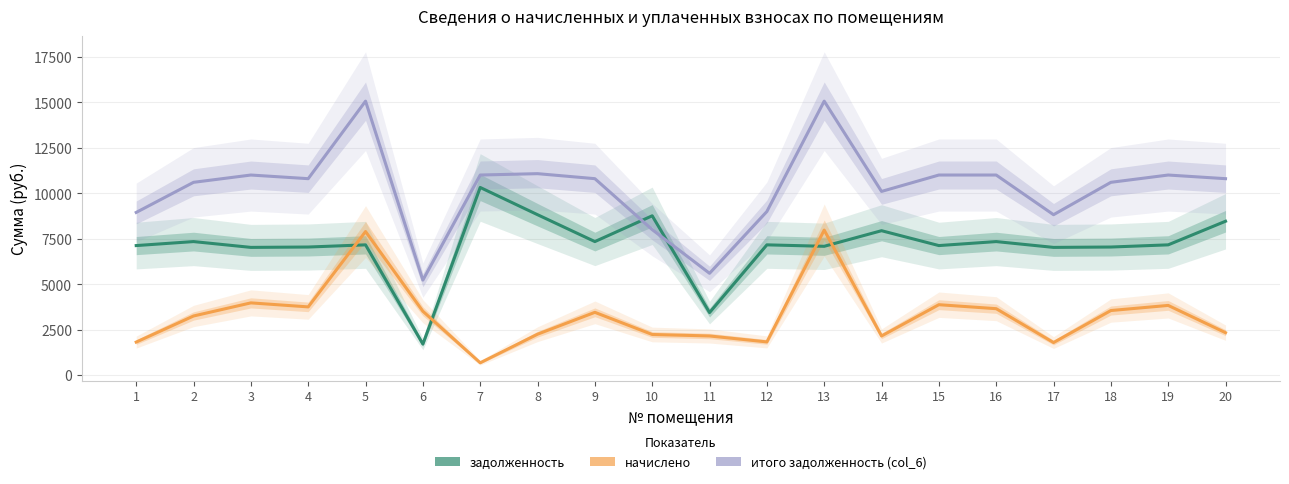

What is the difference between the maximum and minimum values in the итого задолженность (col_6) series?

9835.2